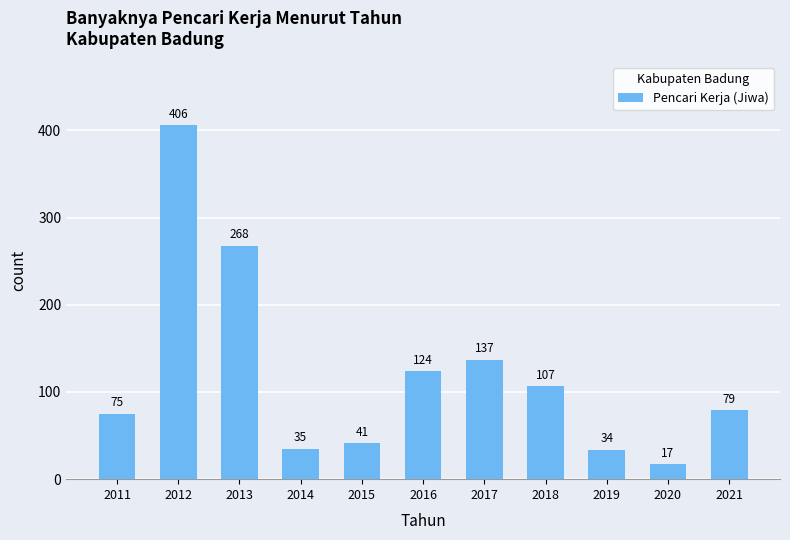

Reading left to right, what are all the values shown in this chart?

2011=75	2012=406	2013=268	2014=35	2015=41	2016=124	2017=137	2018=107	2019=34	2020=17	2021=79